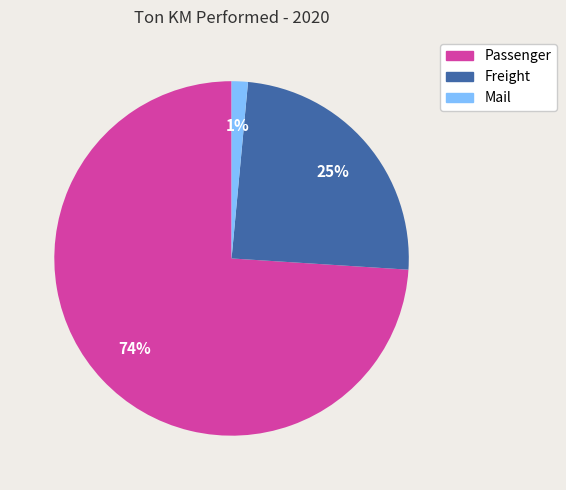

Count the number of slices in the pie.

3